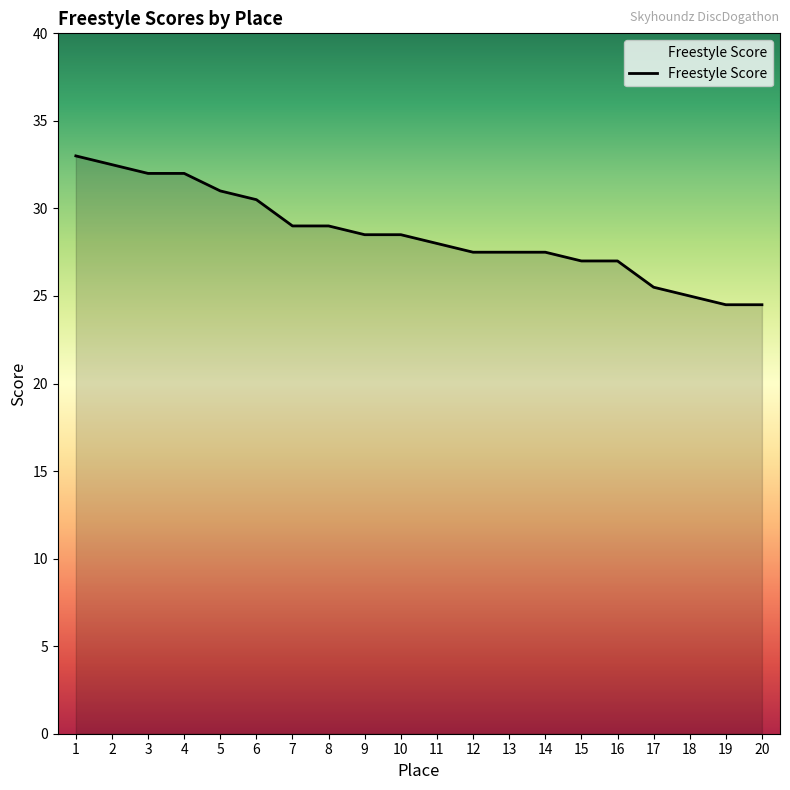

Does the chart display data point markers on the line(s)?

No